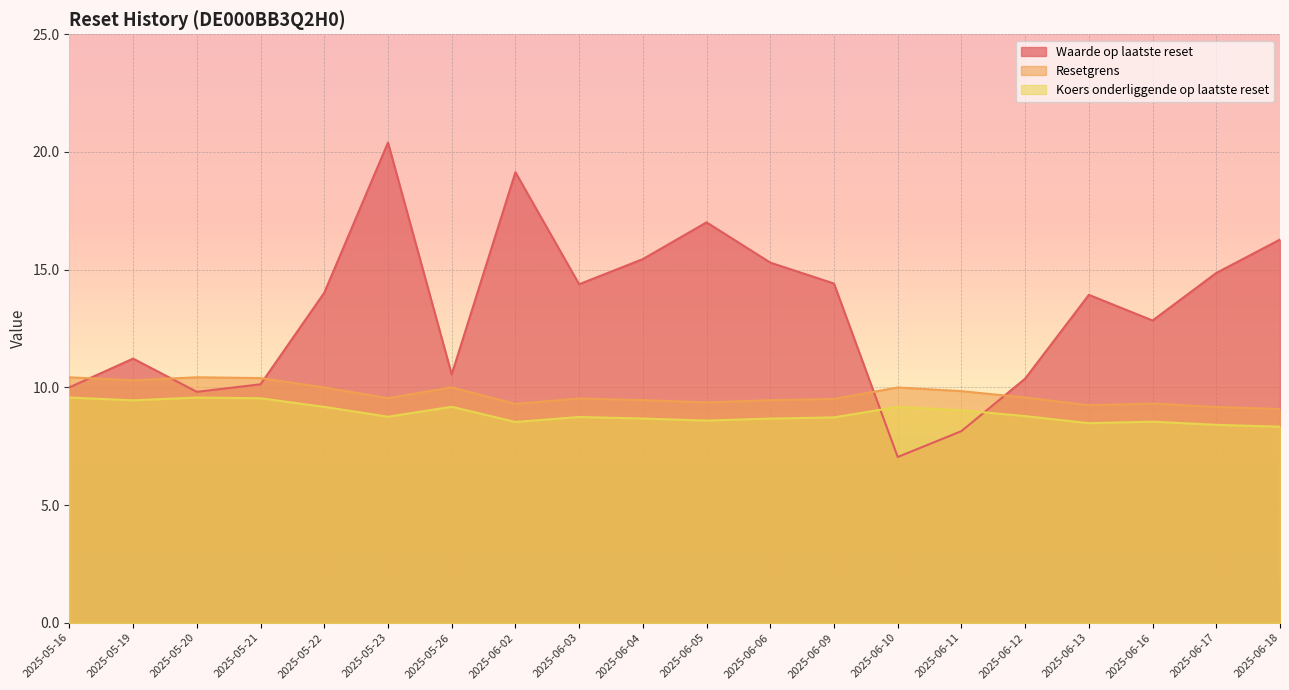

Reading left to right, list all the values displayed in this chart.

Waarde op laatste reset: 10.0	11.2	9.8	10.1	14.0	20.4	10.6	19.1	14.4	15.4	17.0	15.3	14.4	7.0	8.1	10.4	13.9	12.8	14.9	16.3
Resetgrens: 10.4	10.3	10.4	10.4	10.0	9.5	10.0	9.3	9.5	9.5	9.4	9.5	9.5	10.0	9.8	9.6	9.2	9.3	9.2	9.1
Koers onderliggende op laatste reset: 9.6	9.4	9.6	9.5	9.2	8.8	9.2	8.5	8.7	8.7	8.6	8.7	8.7	9.2	9.0	8.8	8.5	8.5	8.4	8.3